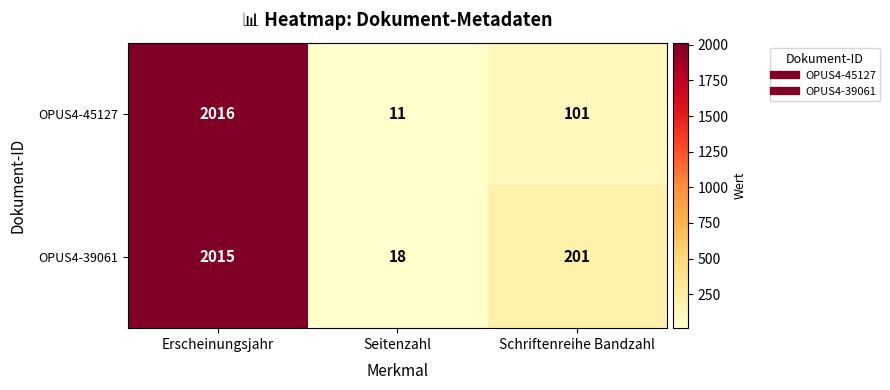

Reading left to right, extract all data points from this chart.

OPUS4-45127: 2016	11	101
OPUS4-39061: 2015	18	201